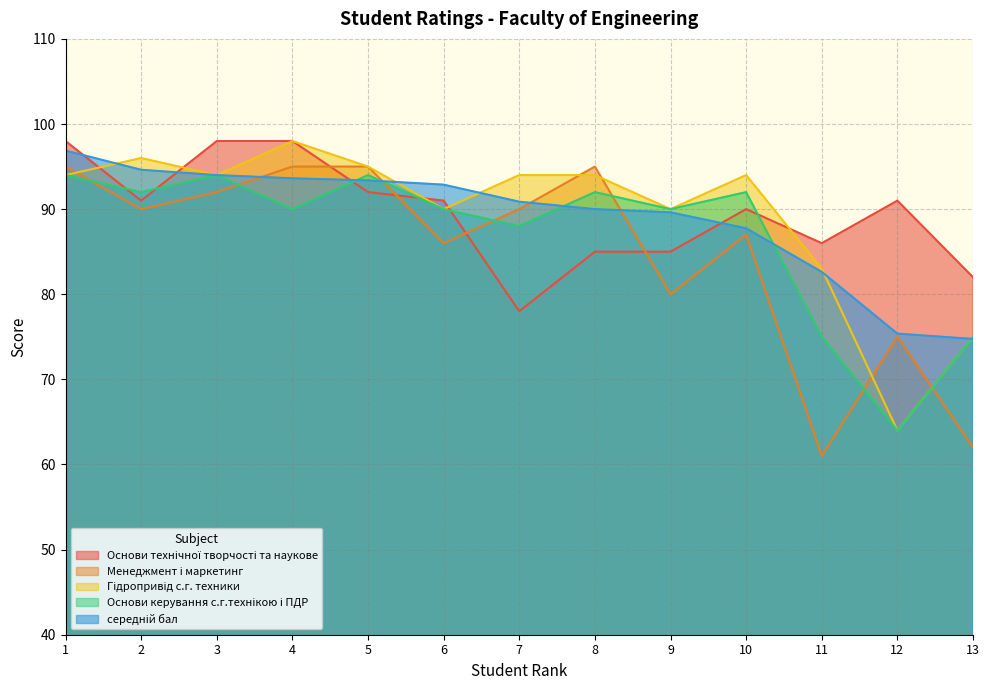

Is it true that Гідропривід с.г. техники equals 90.0 at 9?

True